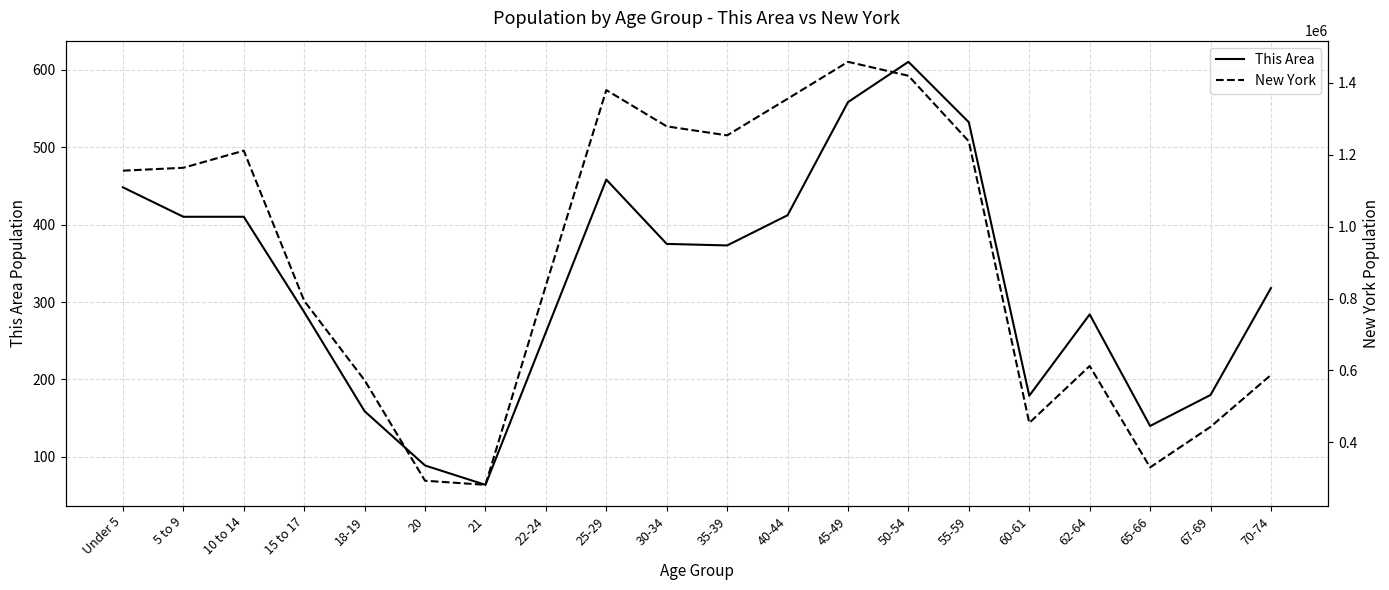

At which category is the sum across all series the highest?

45-49